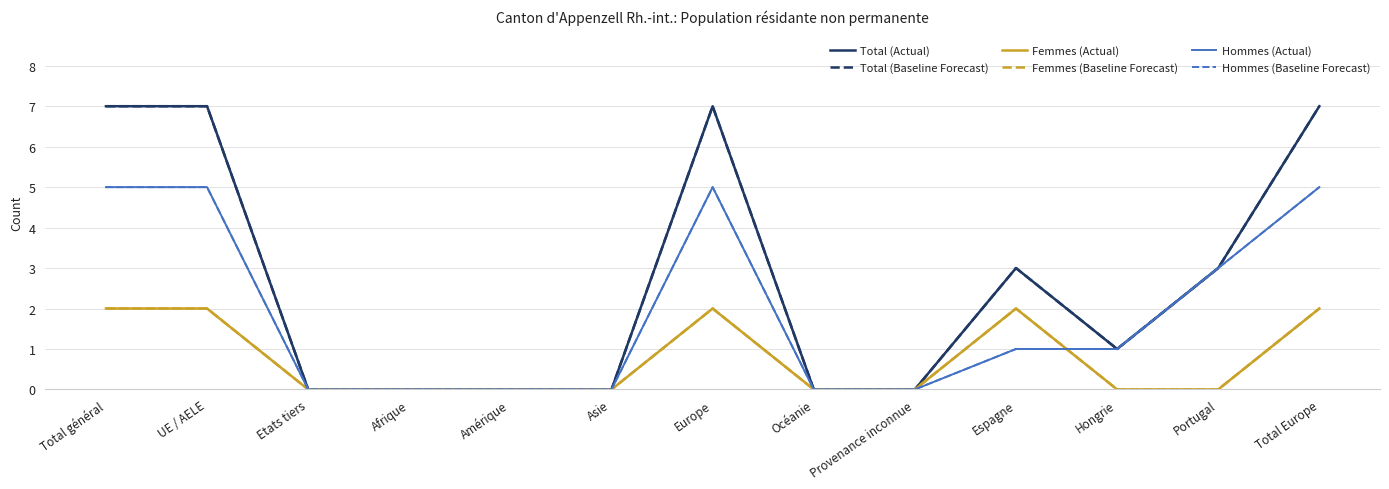

Does the chart display data point markers on the line(s)?

No